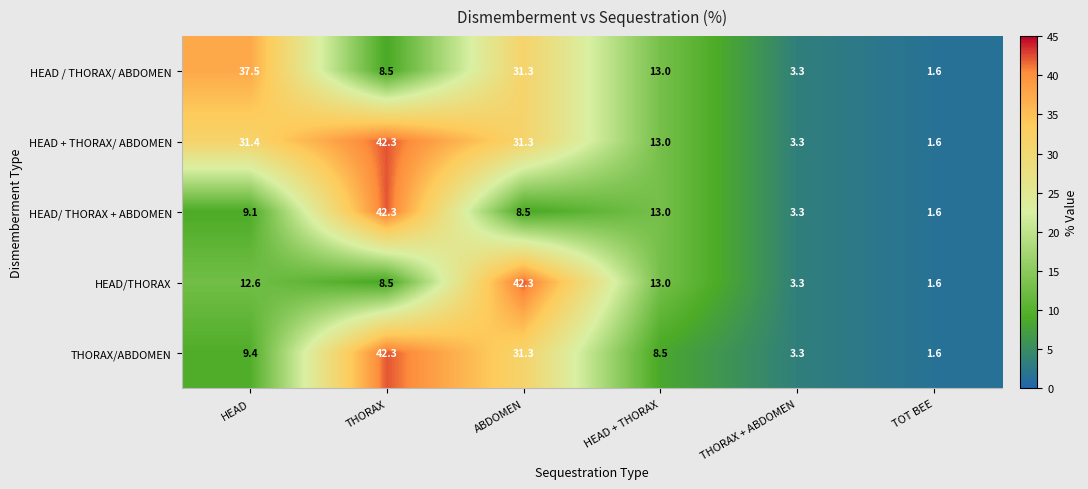

Reading right to left, extract all data points from this chart.

HEAD / THORAX/ ABDOMEN: TOT BEE=1.6	THORAX + ABDOMEN=3.3	HEAD + THORAX=13.0	ABDOMEN=31.3	THORAX=8.5	HEAD=37.5
HEAD + THORAX/ ABDOMEN: TOT BEE=1.6	THORAX + ABDOMEN=3.3	HEAD + THORAX=13.0	ABDOMEN=31.3	THORAX=42.3	HEAD=31.4
HEAD/ THORAX + ABDOMEN: TOT BEE=1.6	THORAX + ABDOMEN=3.3	HEAD + THORAX=13.0	ABDOMEN=8.5	THORAX=42.3	HEAD=9.1
HEAD/THORAX: TOT BEE=1.6	THORAX + ABDOMEN=3.3	HEAD + THORAX=13.0	ABDOMEN=42.3	THORAX=8.5	HEAD=12.6
THORAX/ABDOMEN: TOT BEE=1.6	THORAX + ABDOMEN=3.3	HEAD + THORAX=8.5	ABDOMEN=31.3	THORAX=42.3	HEAD=9.4